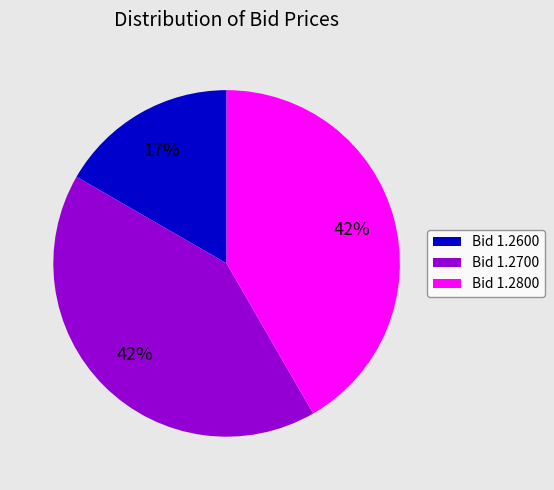

Between Bid 1.2800 and Bid 1.2600, which is larger?

Bid 1.2800